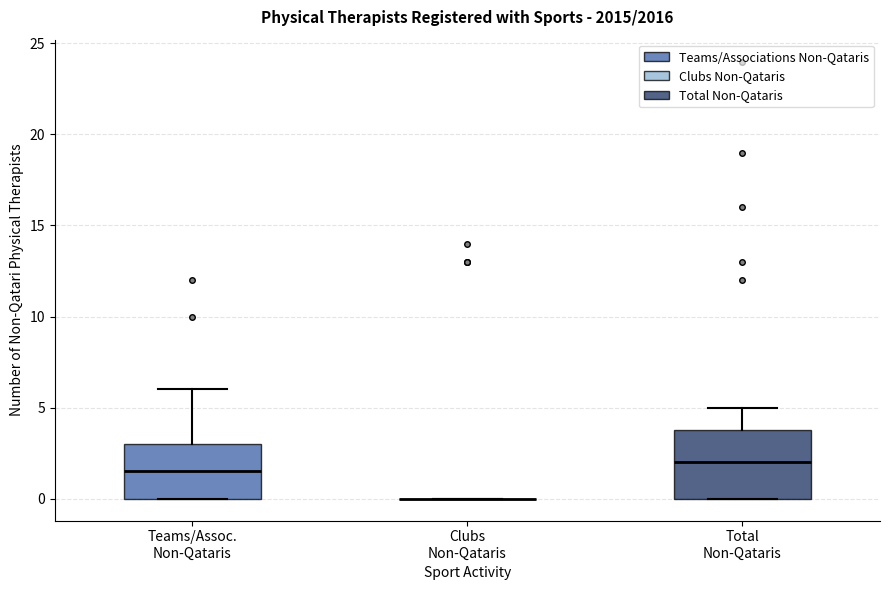

Reading left to right, transcribe this box plot: for each box, give where its median line is, the range the box spans, and where its two whiskers end, as read against the y-axis. The values are not printed on the chart, so give them approximately, as read against the axis.

Teams/Assoc. Non-Qataris: median 1.5, box 0.0 to 3.0, whiskers 0.0 to 6.0
Clubs Non-Qataris: box collapsed to a line at 0.0, whiskers 0.0 to 0.0
Total Non-Qataris: median 2.0, box 0.0 to 4.0, whiskers 0.0 to 5.0